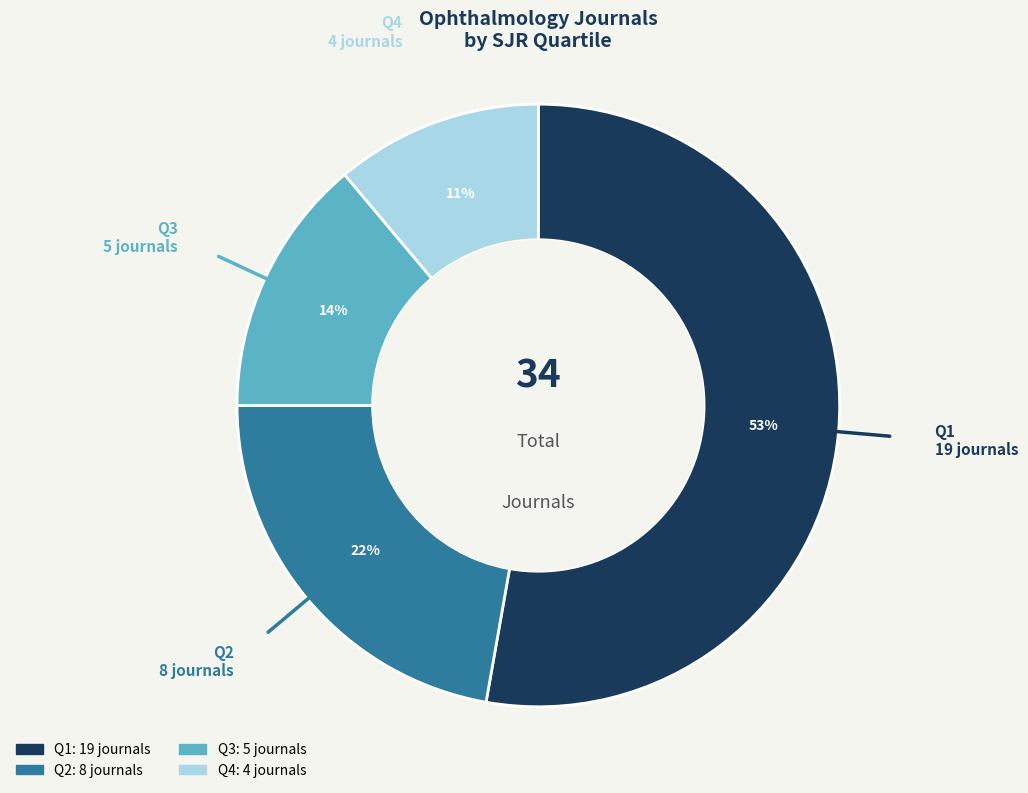

Approximately how many times larger is the value at Q2 compared to Q4?

2.0